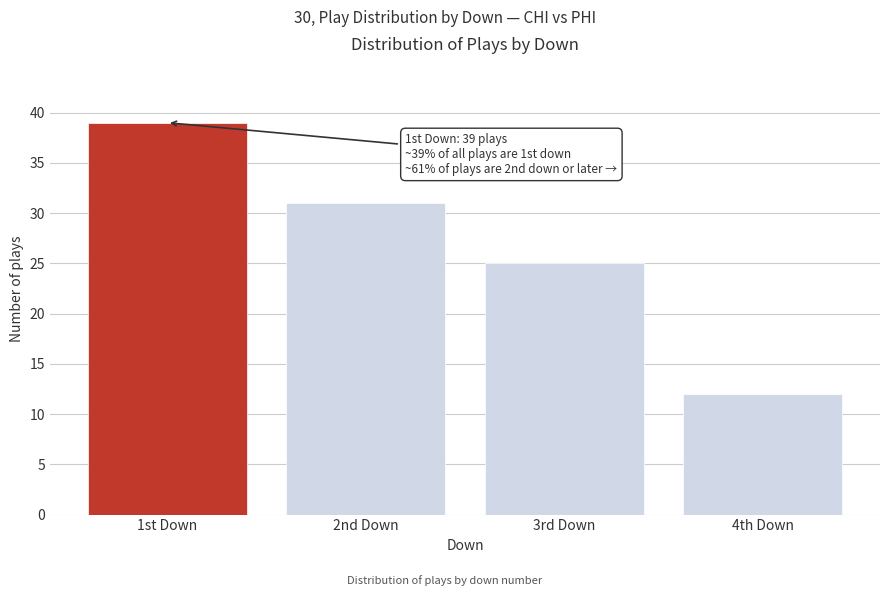

Reading left to right, transcribe all the data shown in this chart.

39	31	25	12